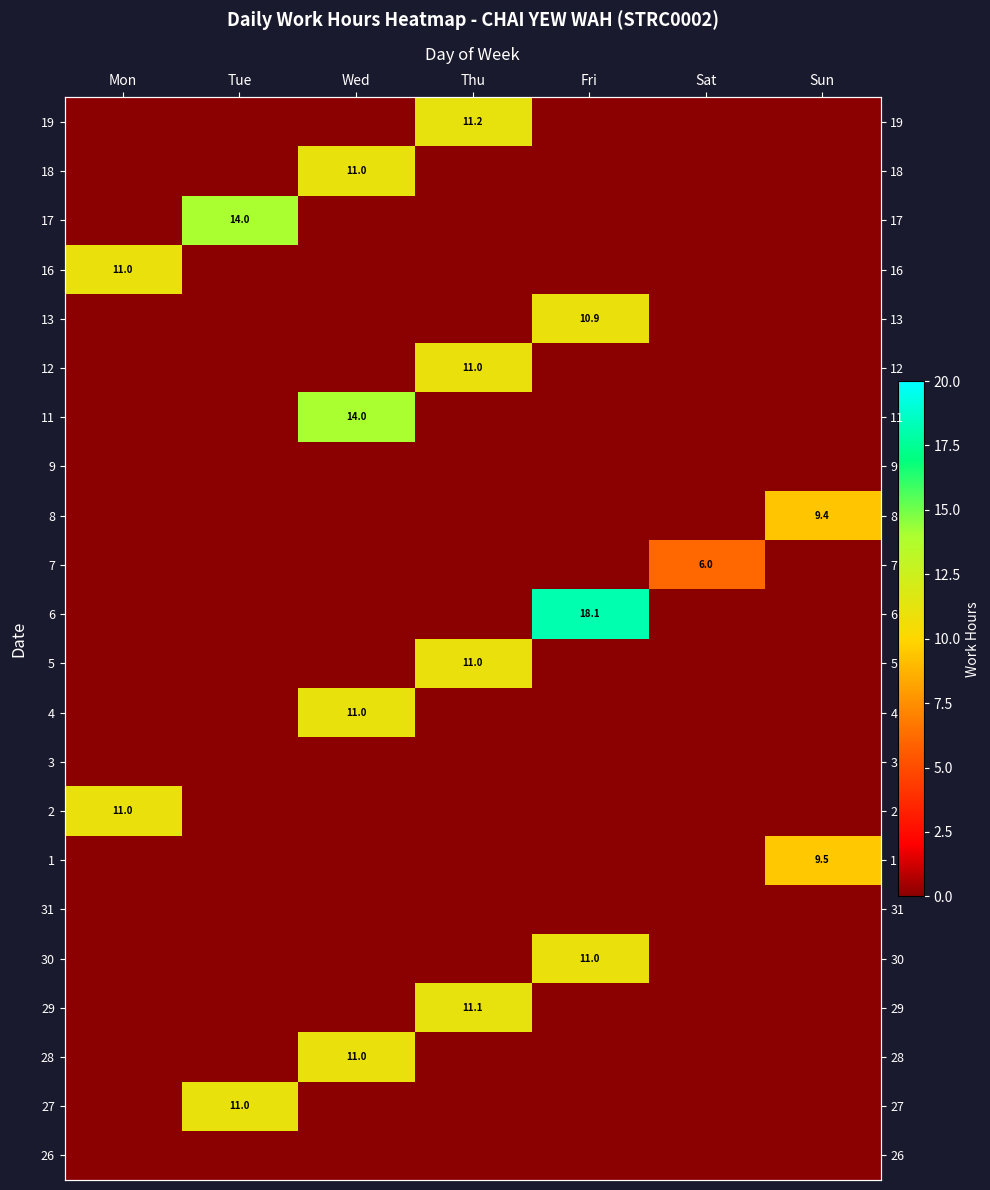

Rank the series by their maximum value, from highest to lowest.

6, 11, 17, 19, 29, 27, 18, 4, 28, 30, 12, 5, 2, 16, 13, 1, 8, 7, 26, 31, 3, 9